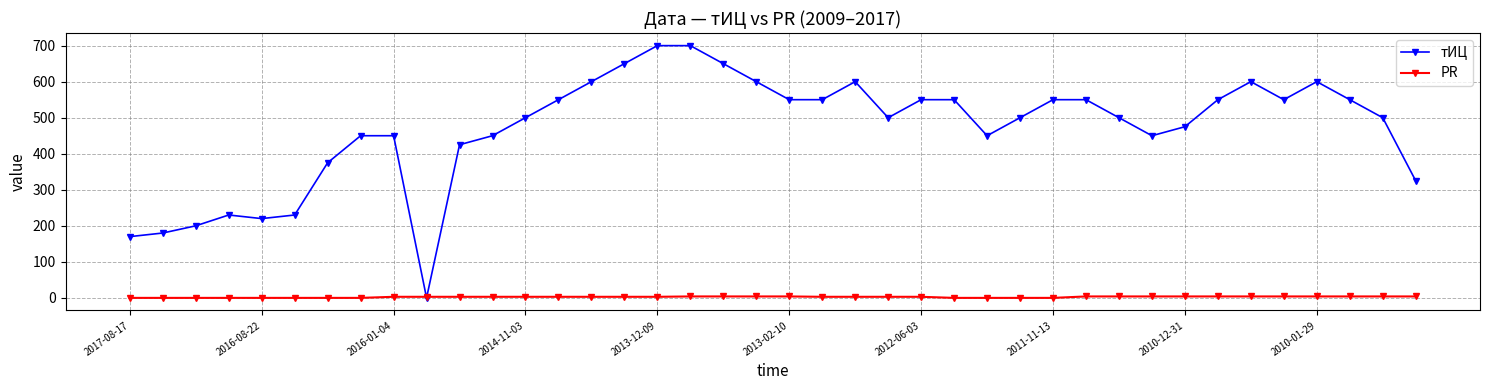

What is the average value of the тИЦ series?

470